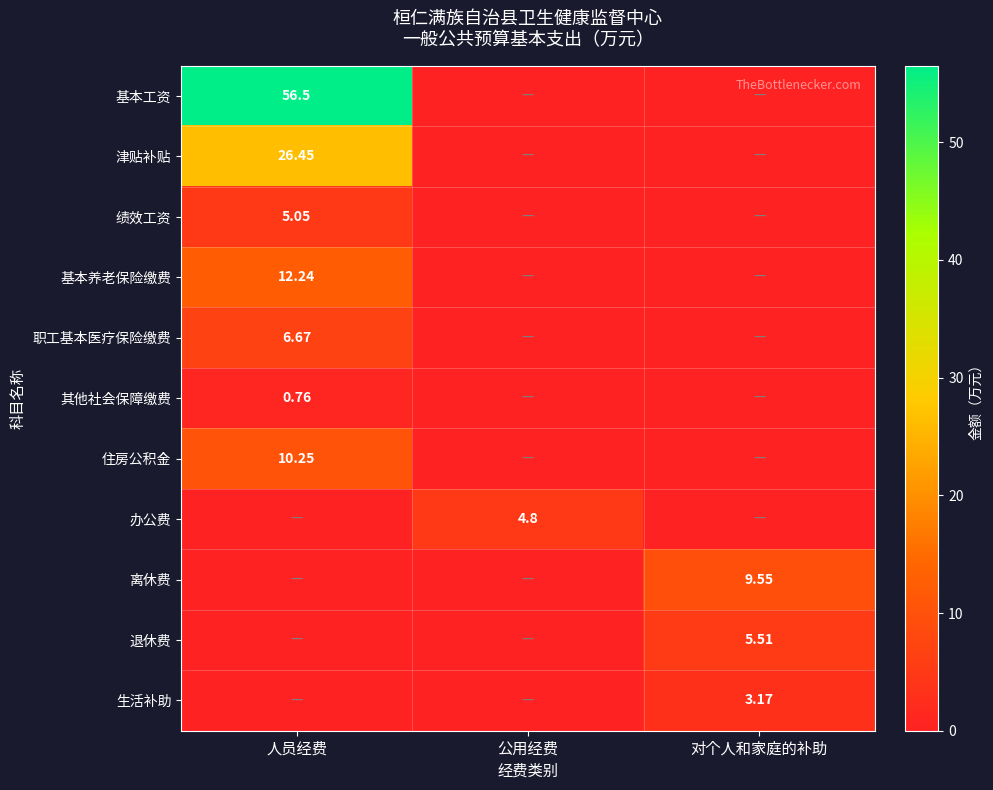

What is the difference between the maximum and minimum values in the 其他社会保障缴费 series?

0.8